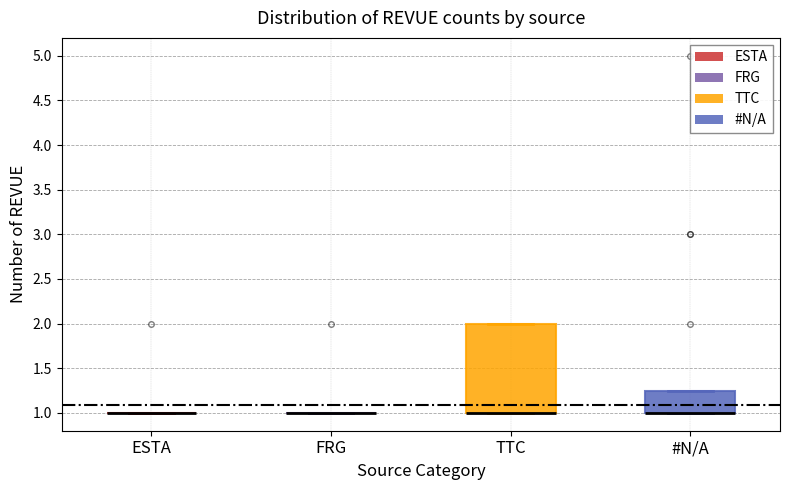

Reading left to right, read every box against the y-axis: the position of its median line, the range the box covers, and the ends of its whiskers. The values are not printed on the chart, so give them approximately, as read against the axis.

ESTA: box collapsed to a line at 1.00, whiskers 1.00 to 1.00
FRG: box collapsed to a line at 1.00, whiskers 1.00 to 1.00
TTC: median 1.00 (drawn on the box's lower edge), box 1.00 to 2.00, whiskers 1.00 to 2.00
#N/A: median 1.00 (drawn on the box's lower edge), box 1.00 to 1.25, whiskers 1.00 to 1.25